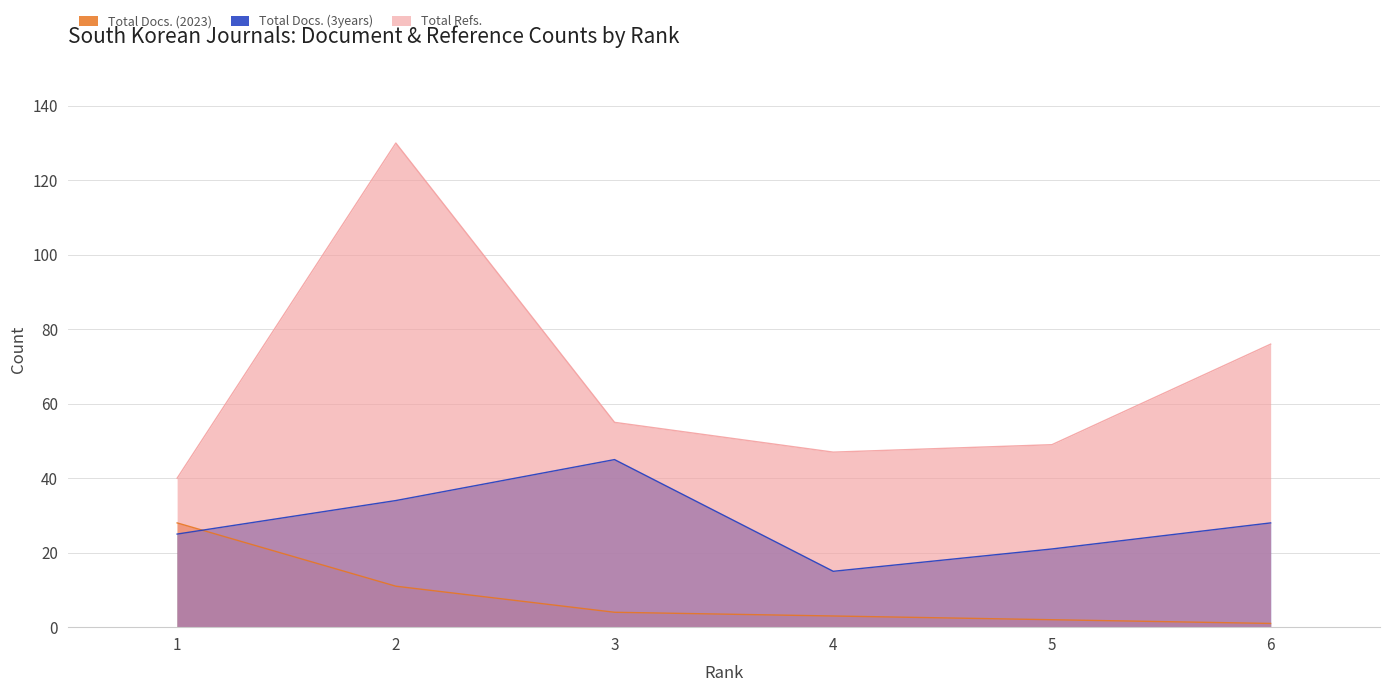

How many interior local valleys does the Total Refs. series have?

1